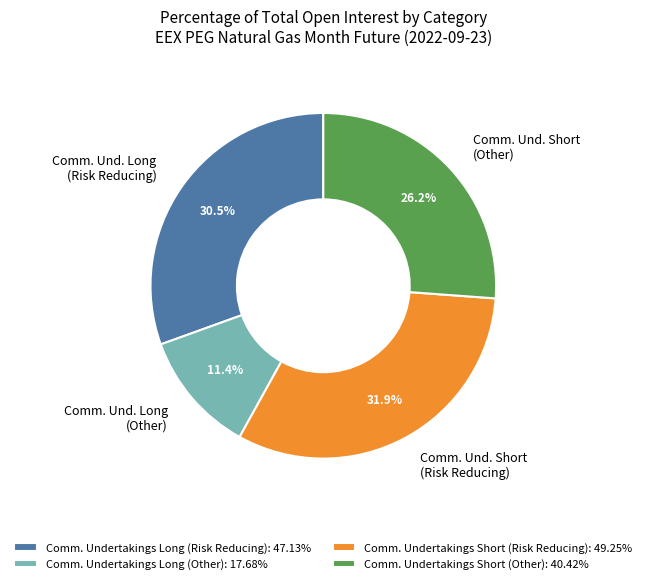

Is Comm. Und. Short (Risk Reducing) the majority of the pie?

No